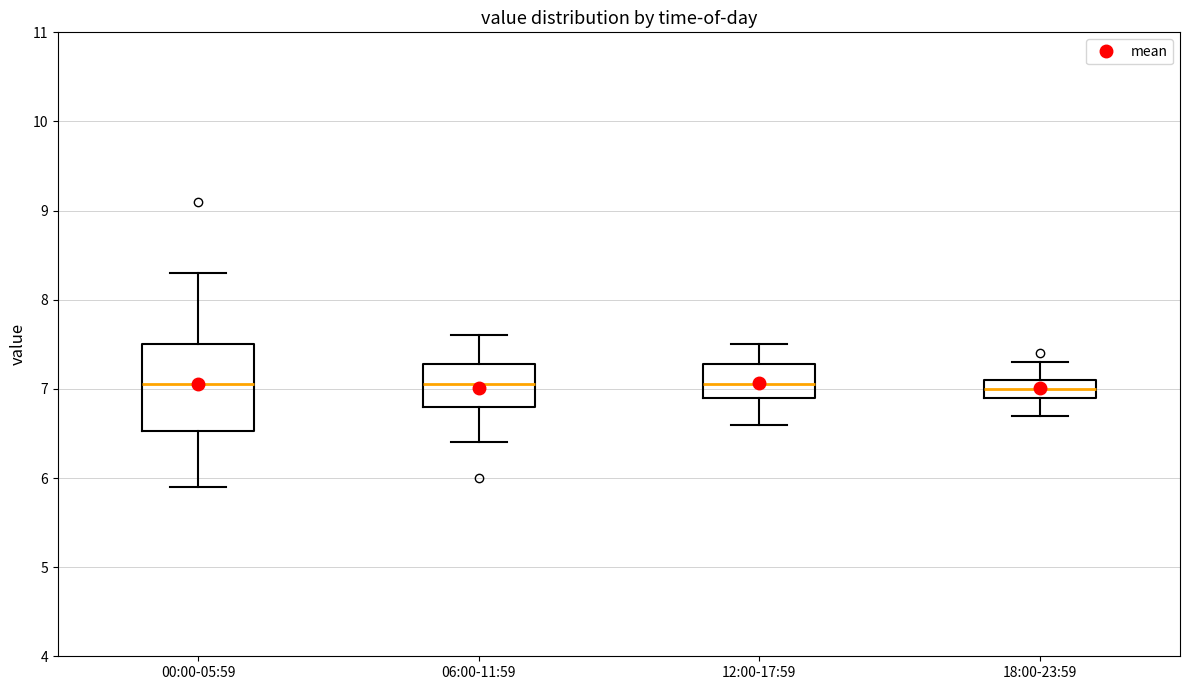

Where is the lower edge of the box for 18:00-23:59 on the y-axis? The values are not printed on the chart, so give them approximately, as read against the axis.

6.9